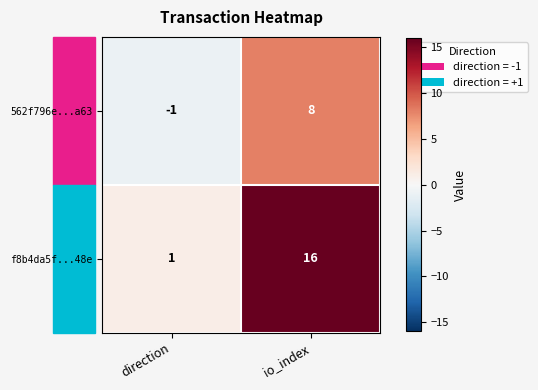

Is it true that 562f796e...a63 equals 8 at io_index?

True